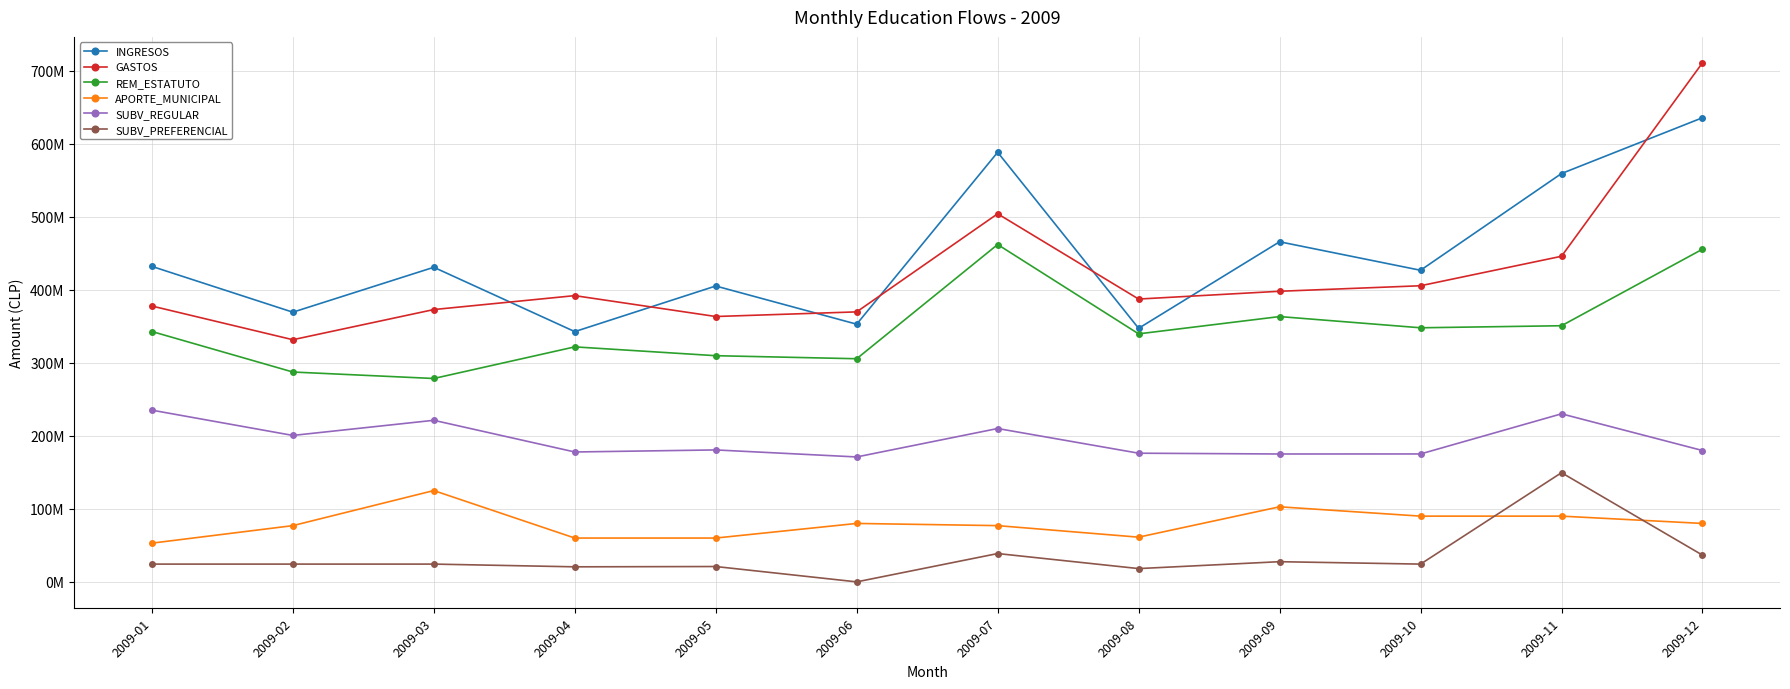

Is it true that SUBV_PREFERENCIAL equals 24339249 at 2009-03?

True